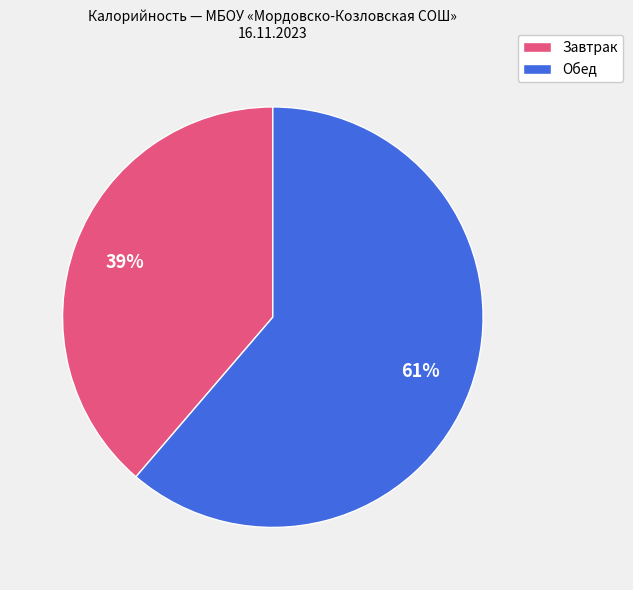

Is there a majority slice in this chart?

Yes